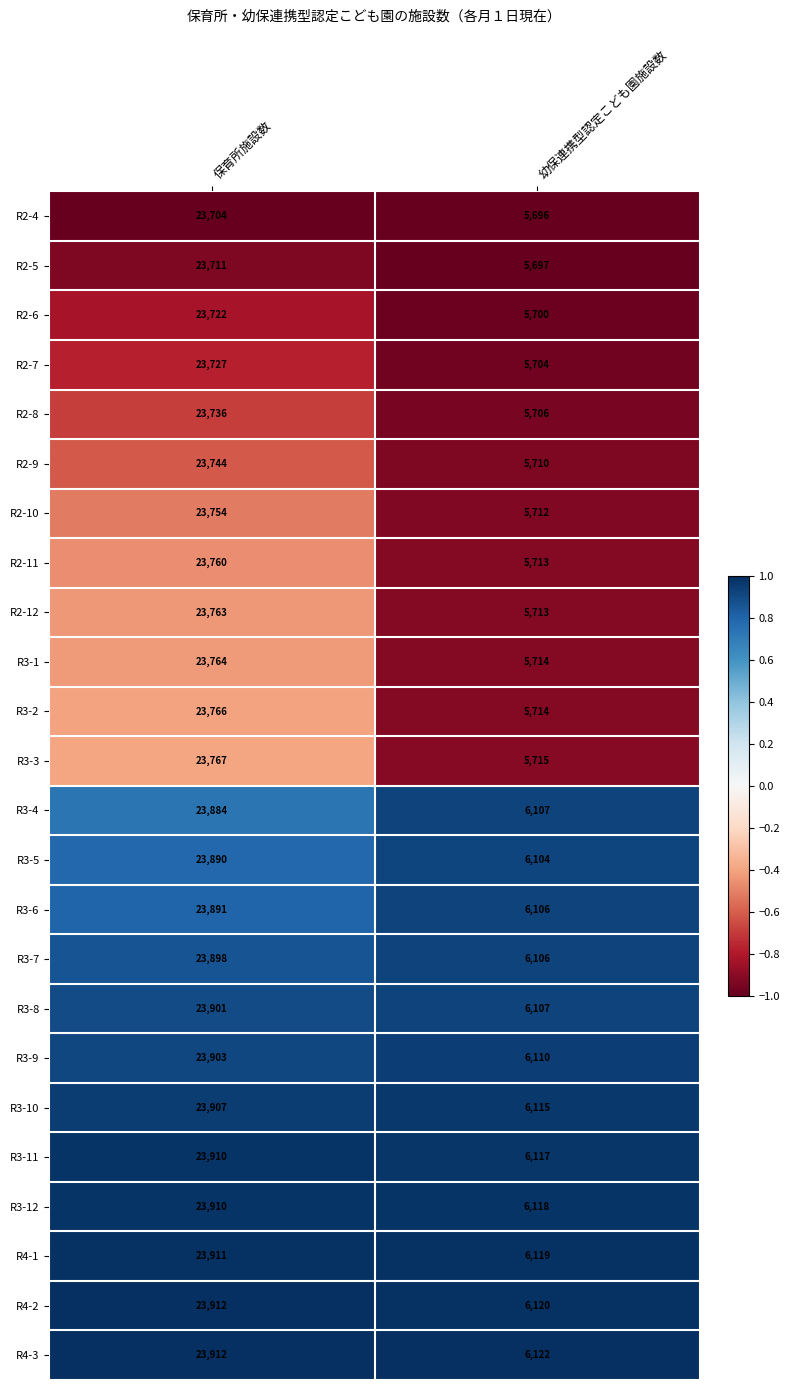

What is the difference between the highest and lowest values at 保育所施設数?

208